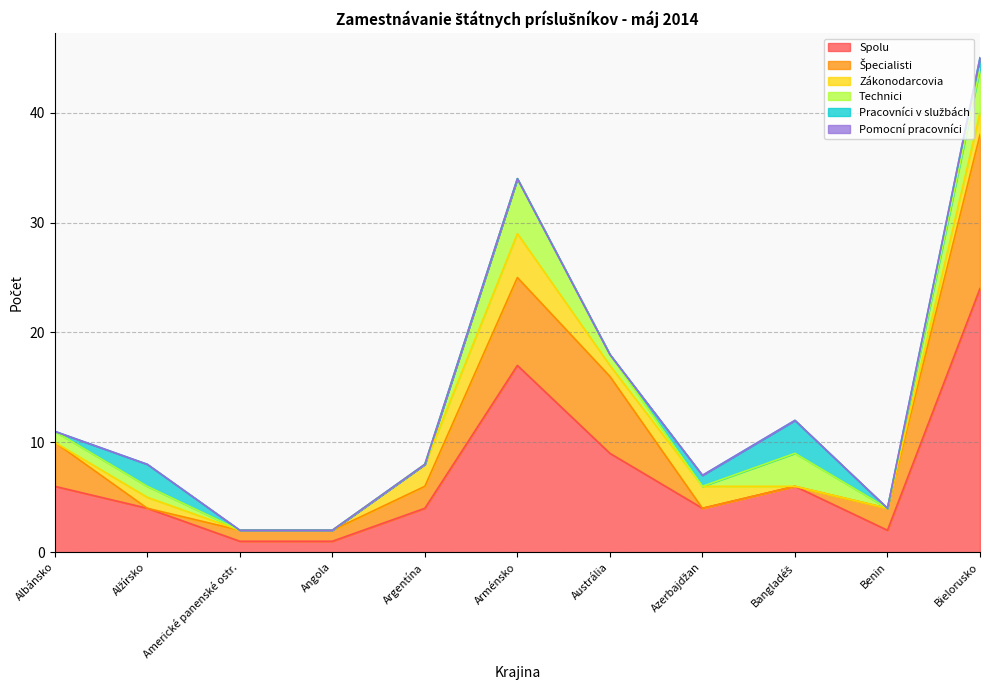

What position from the right is Americké panenské ostr.?

9